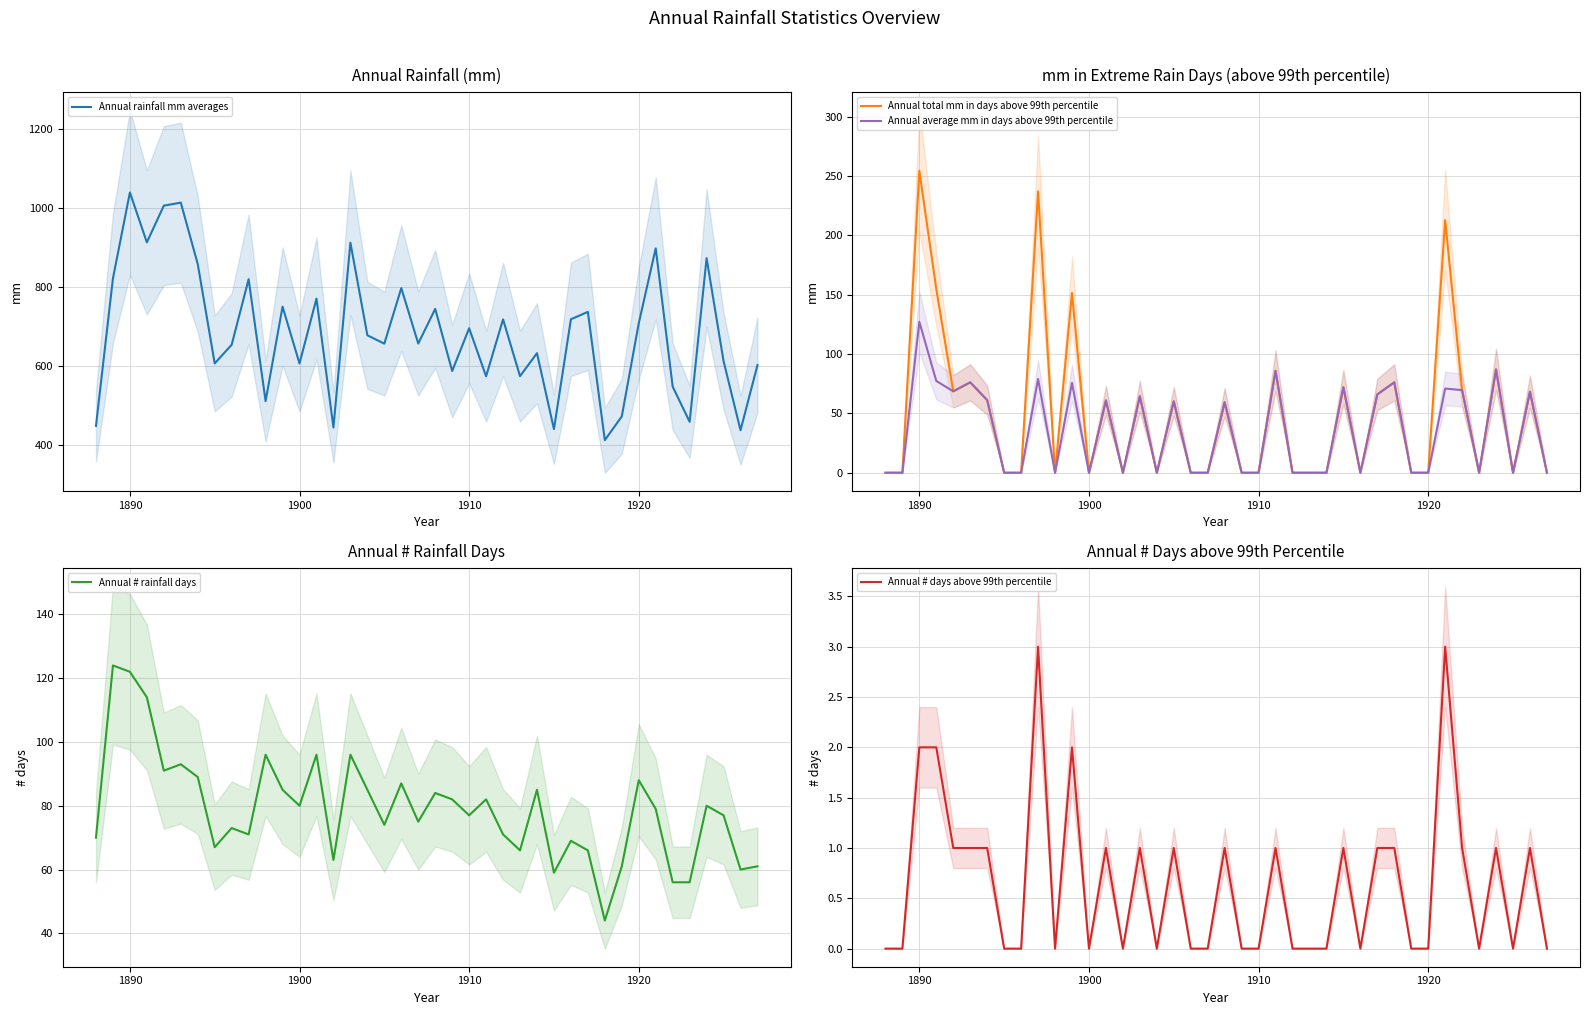

True or false: Annual average mm in days above 99th percentile has a value of -86.8 at 1900.

False